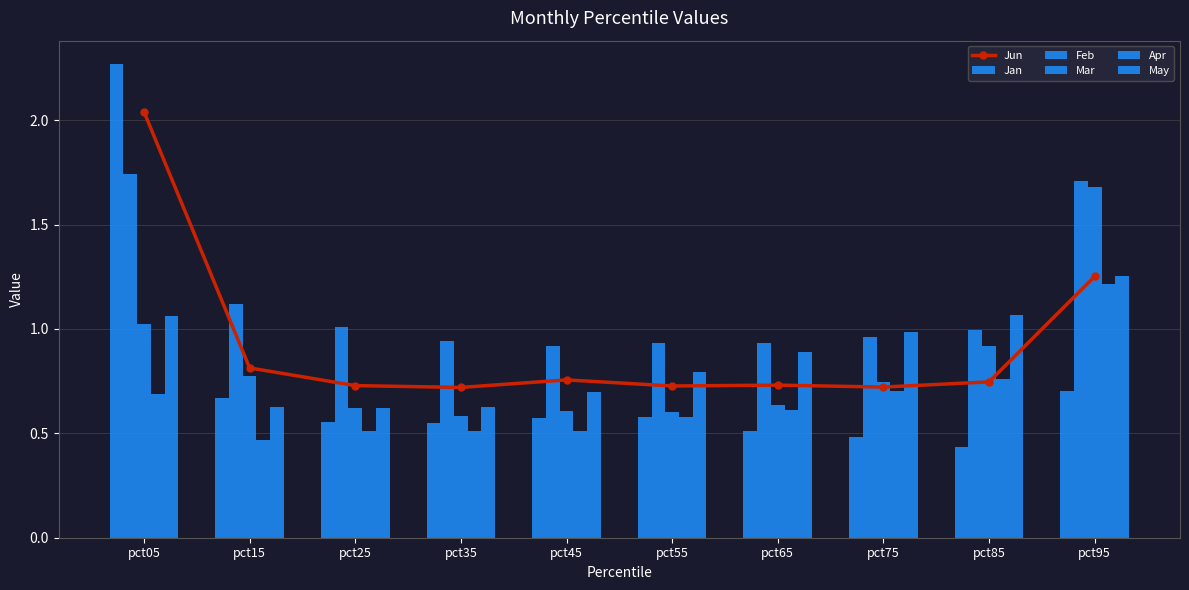

Which category has the lowest value in the May series?

pct25